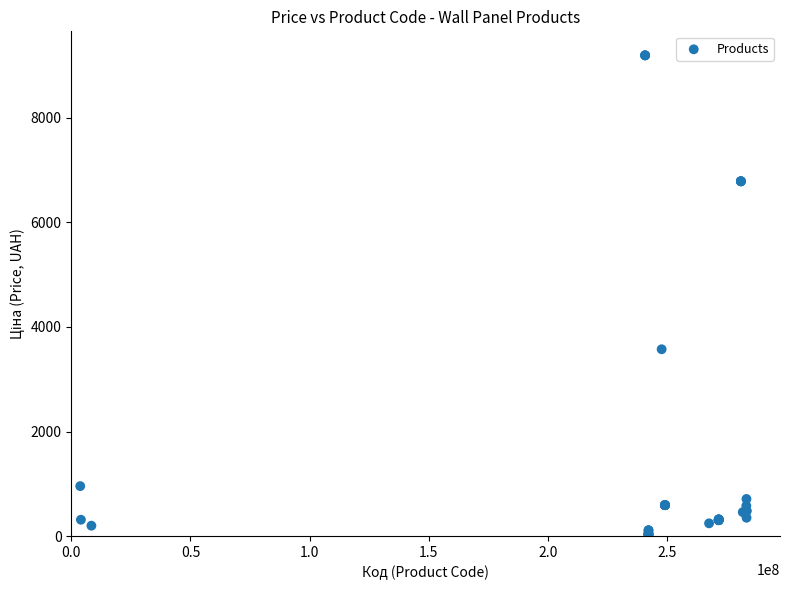

What Y value in the scatter plot is closest to 4605?

3573.6